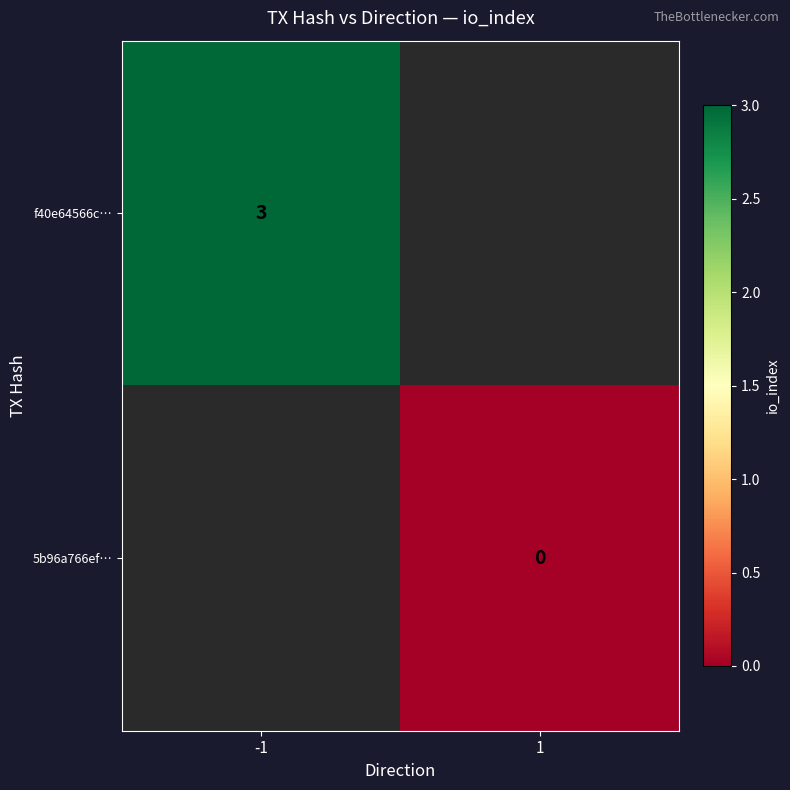

Is the value of f40e64566c… at -1 greater than the value of 5b96a766ef… at 1?

Yes